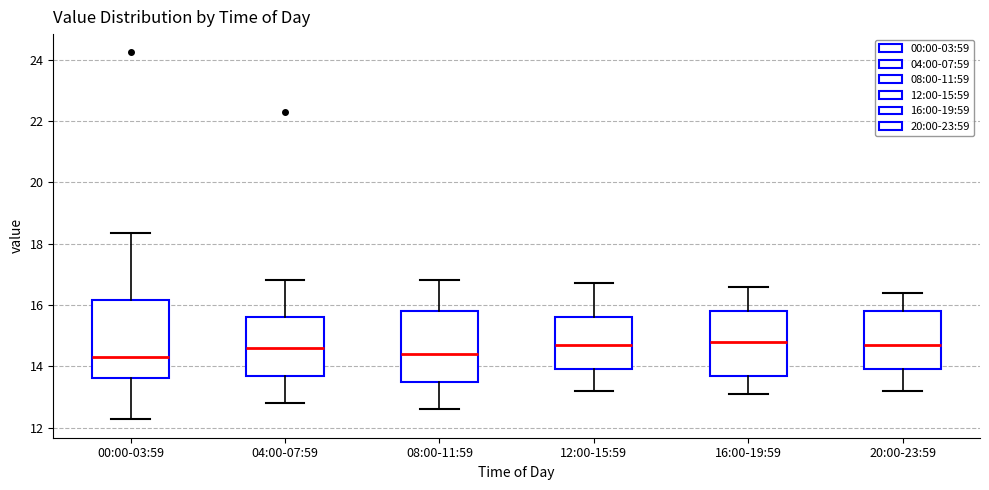

Reading left to right, transcribe this box plot: for each box, give where its median line is, the range the box spans, and where its two whiskers end, as read against the y-axis. The values are not printed on the chart, so give them approximately, as read against the axis.

00:00-03:59: median 14.4, box 13.6 to 16.2, whiskers 12.2 to 18.4
04:00-07:59: median 14.6, box 13.8 to 15.6, whiskers 12.8 to 16.8
08:00-11:59: median 14.4, box 13.6 to 15.8, whiskers 12.6 to 16.8
12:00-15:59: median 14.8, box 14.0 to 15.6, whiskers 13.2 to 16.8
16:00-19:59: median 14.8, box 13.8 to 15.8, whiskers 13.2 to 16.6
20:00-23:59: median 14.8, box 14.0 to 15.8, whiskers 13.2 to 16.4